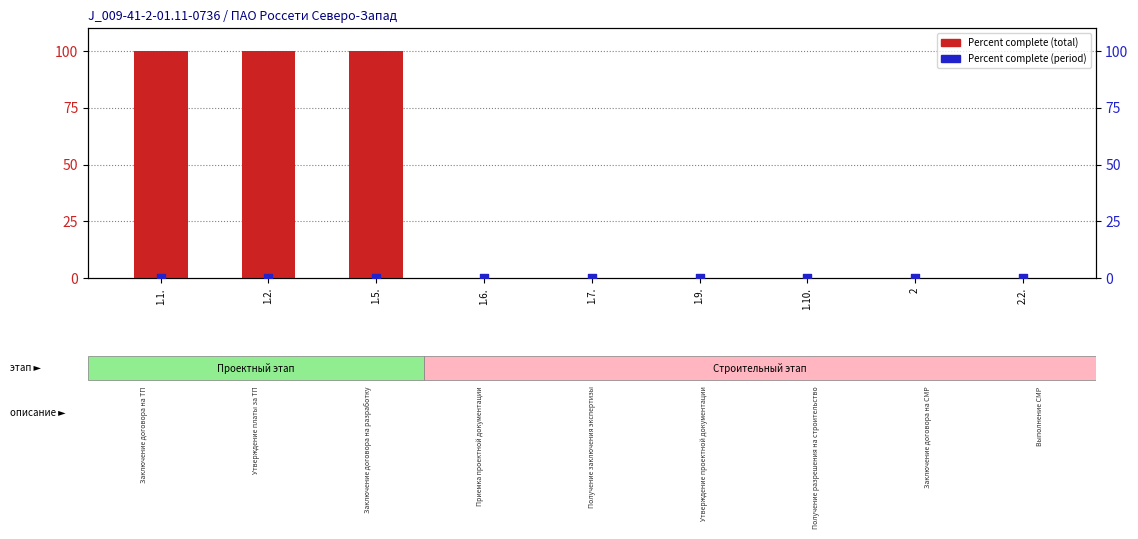

Which series has the widest spread of Y values?

Percent complete (total)